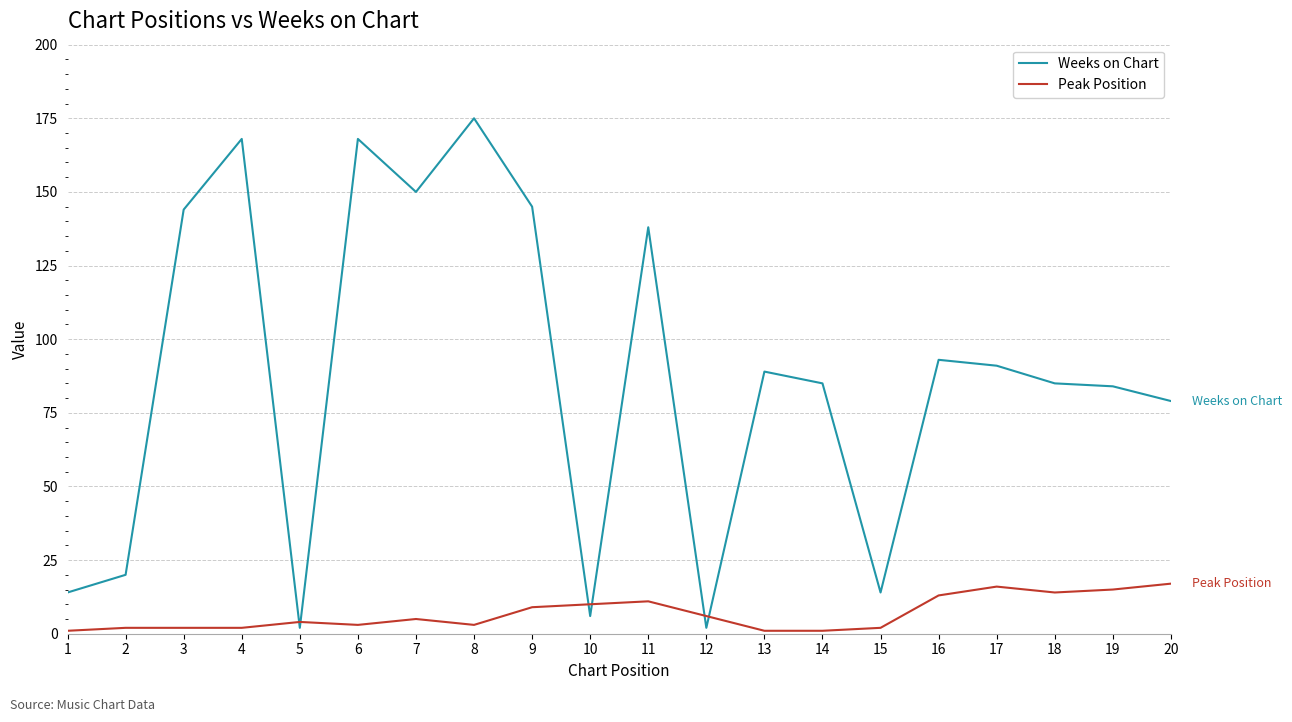

What is the difference between the second highest and second lowest values in the Weeks on Chart series?

166